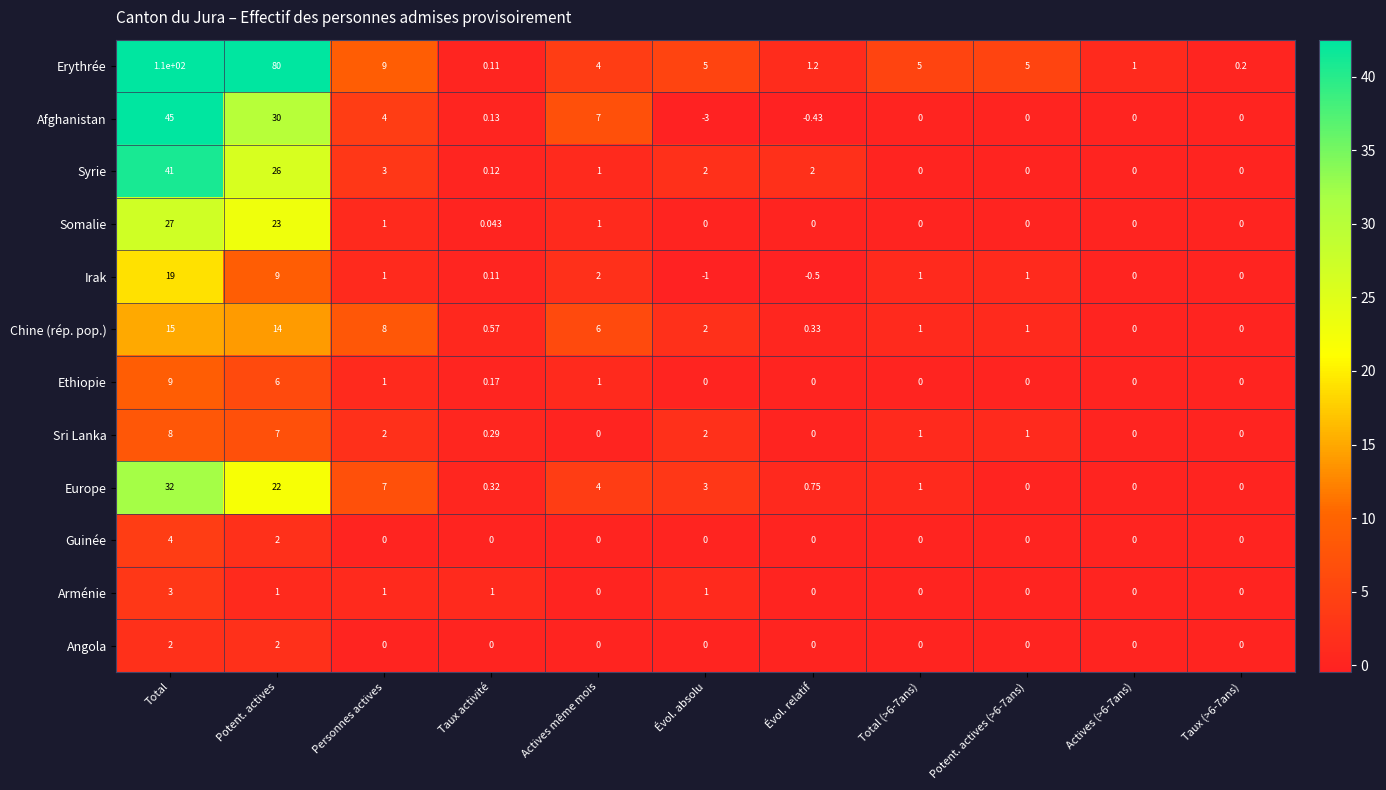

Which label corresponds to the smallest value in the chart?

Évol. absolu